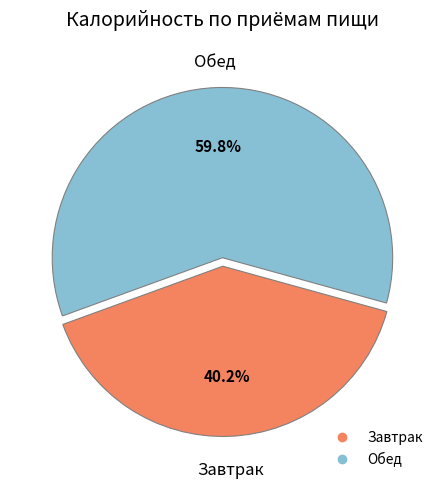

Between Завтрак and Обед, which is larger?

Обед